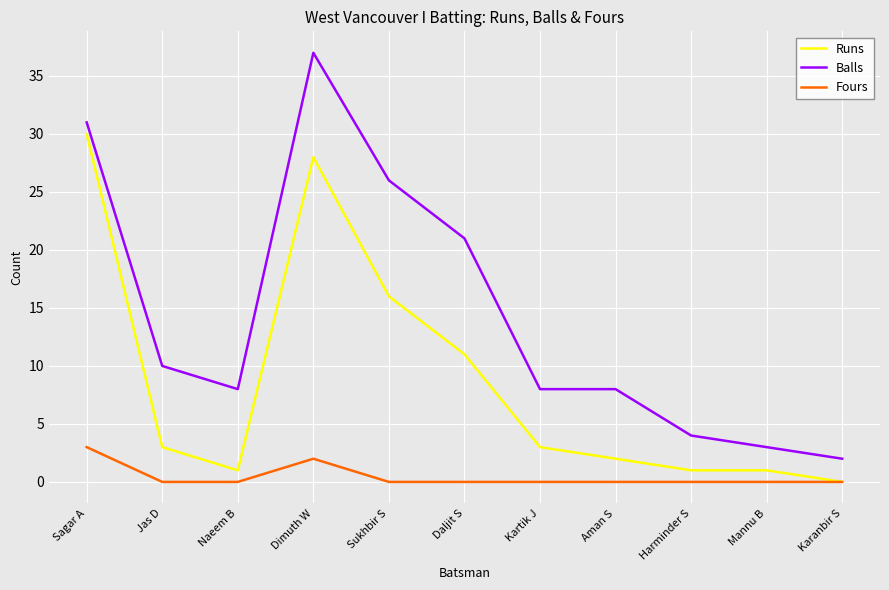

What value does the Balls series have at Sagar A, to the nearest 5?

30